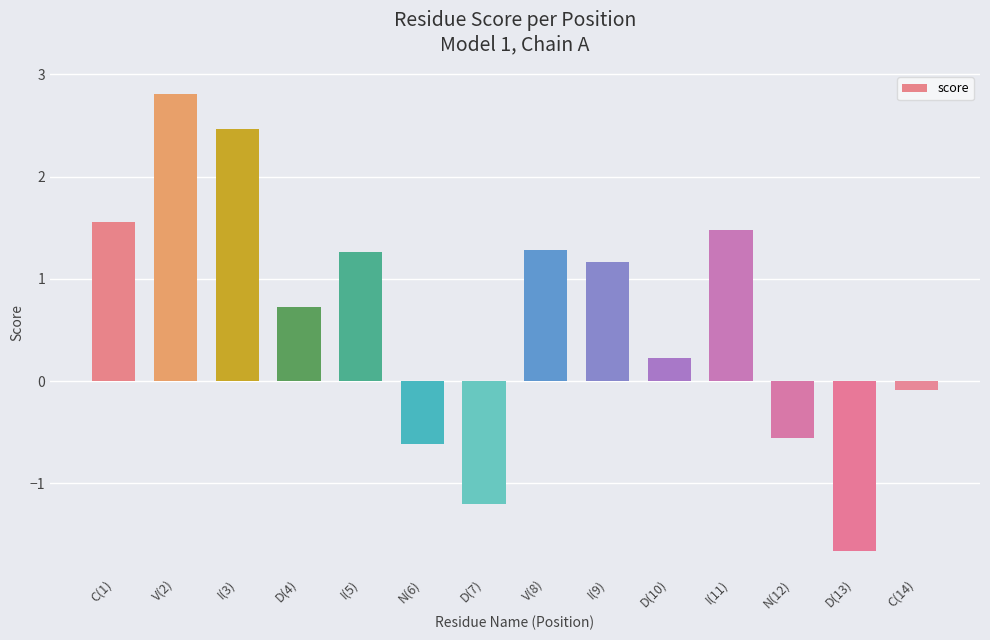

Reading left to right, extract all data points from this chart.

1.6	2.8	2.5	0.7	1.3	-0.6	-1.2	1.3	1.2	0.2	1.5	-0.6	-1.7	-0.1